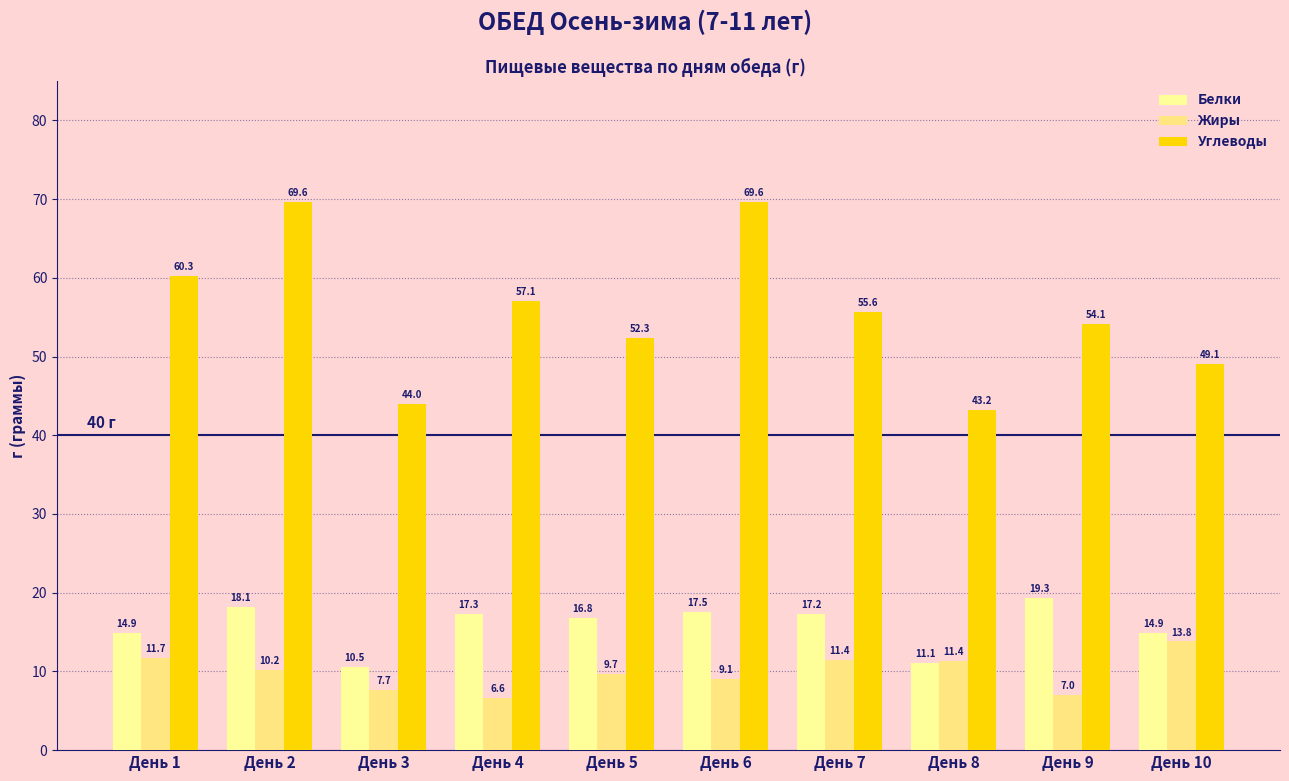

What is the maximum value shown in the chart?

69.6